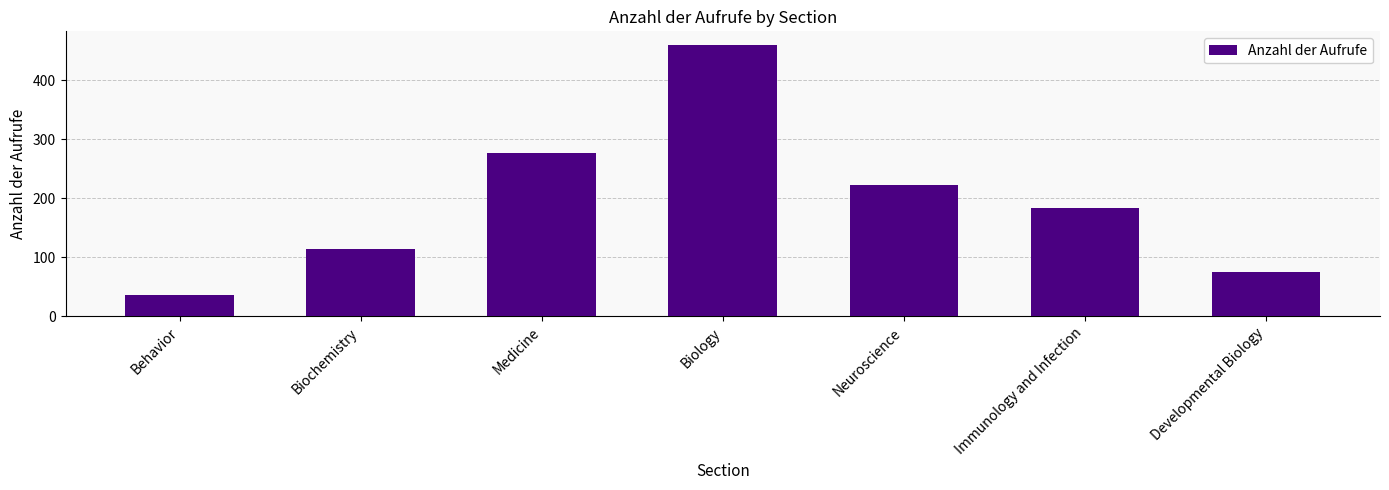

Which has a higher value, Developmental Biology or Immunology and Infection?

Immunology and Infection